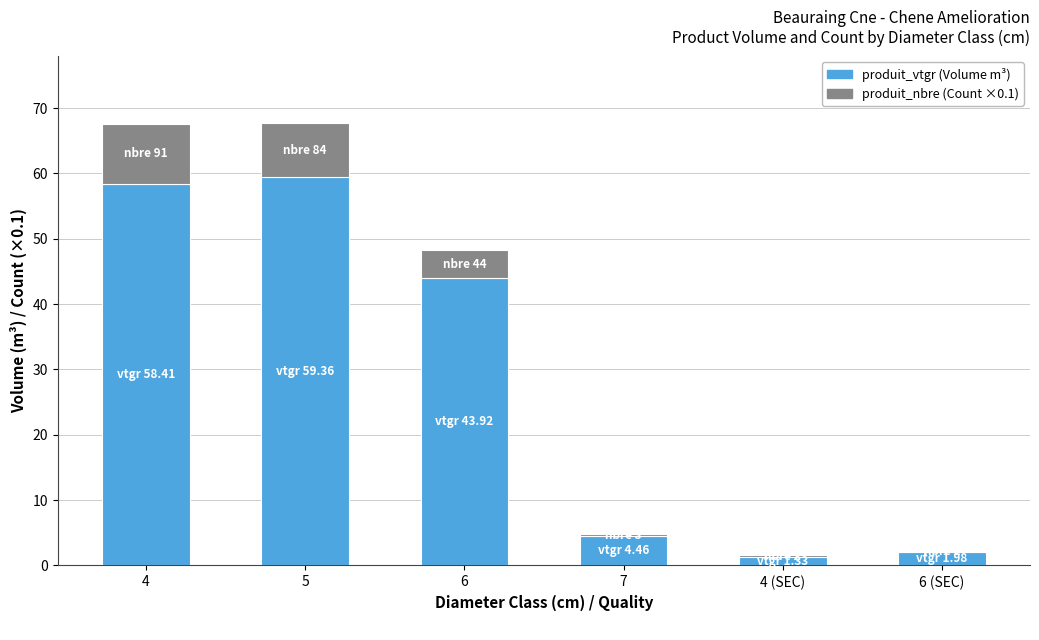

Reading left to right, list the values for the produit_vtgr series.

4=58.4	5=59.4	6=43.9	7=4.5	4 (SEC)=1.3	6 (SEC)=2.0